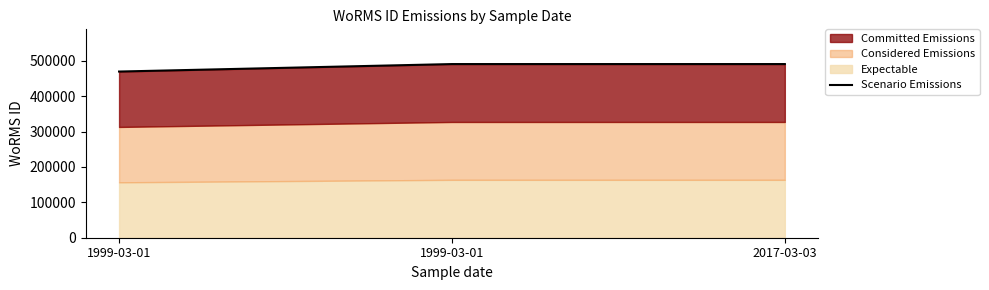

How many lines are shown in the chart?

1